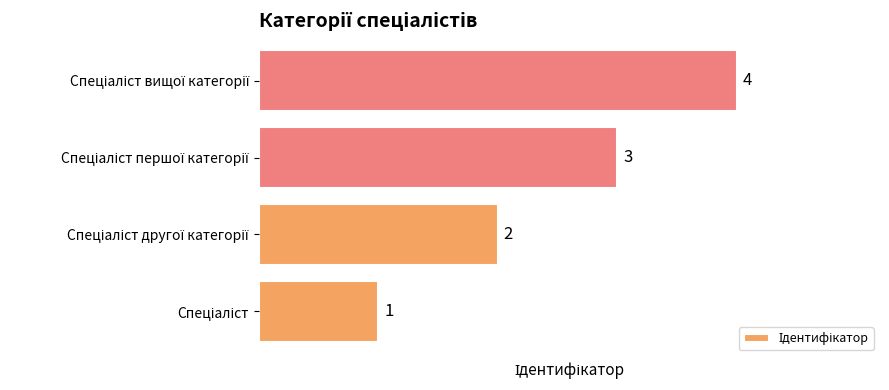

How many values are between 2 and 4?

3